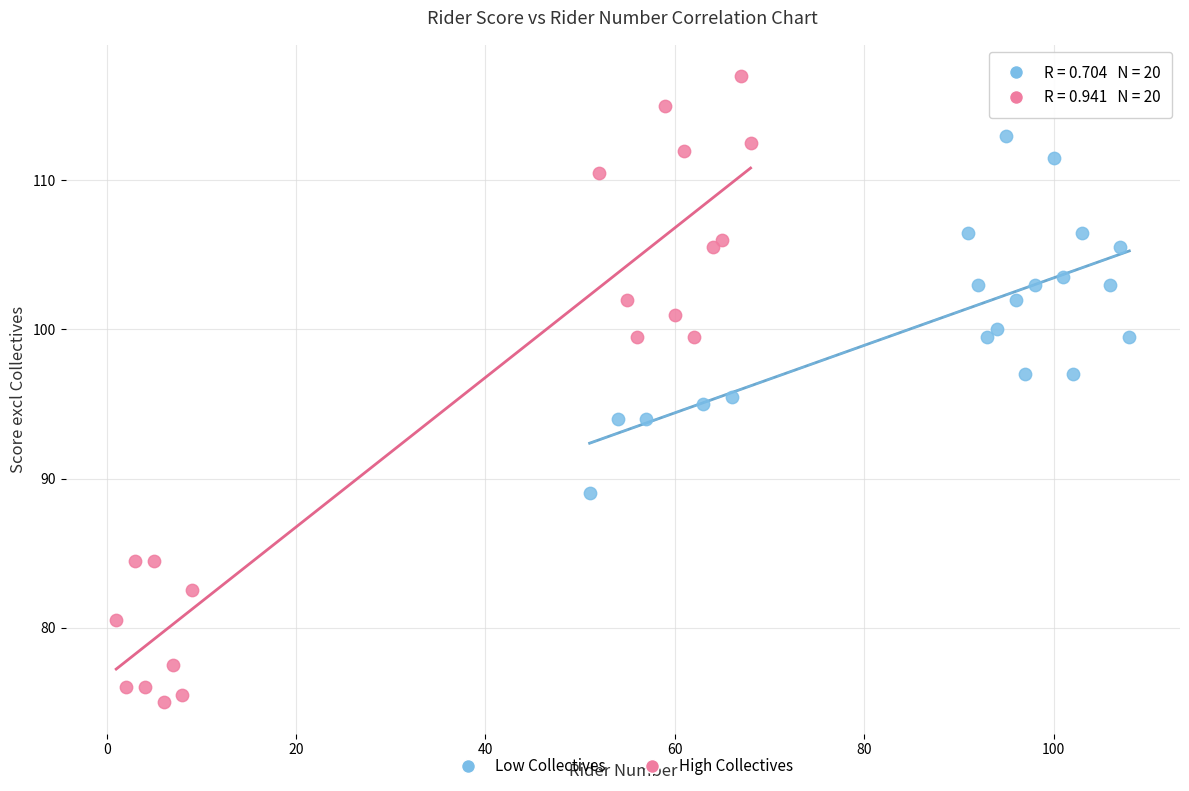

Which series reaches the minimum Y coordinate?

High Collectives